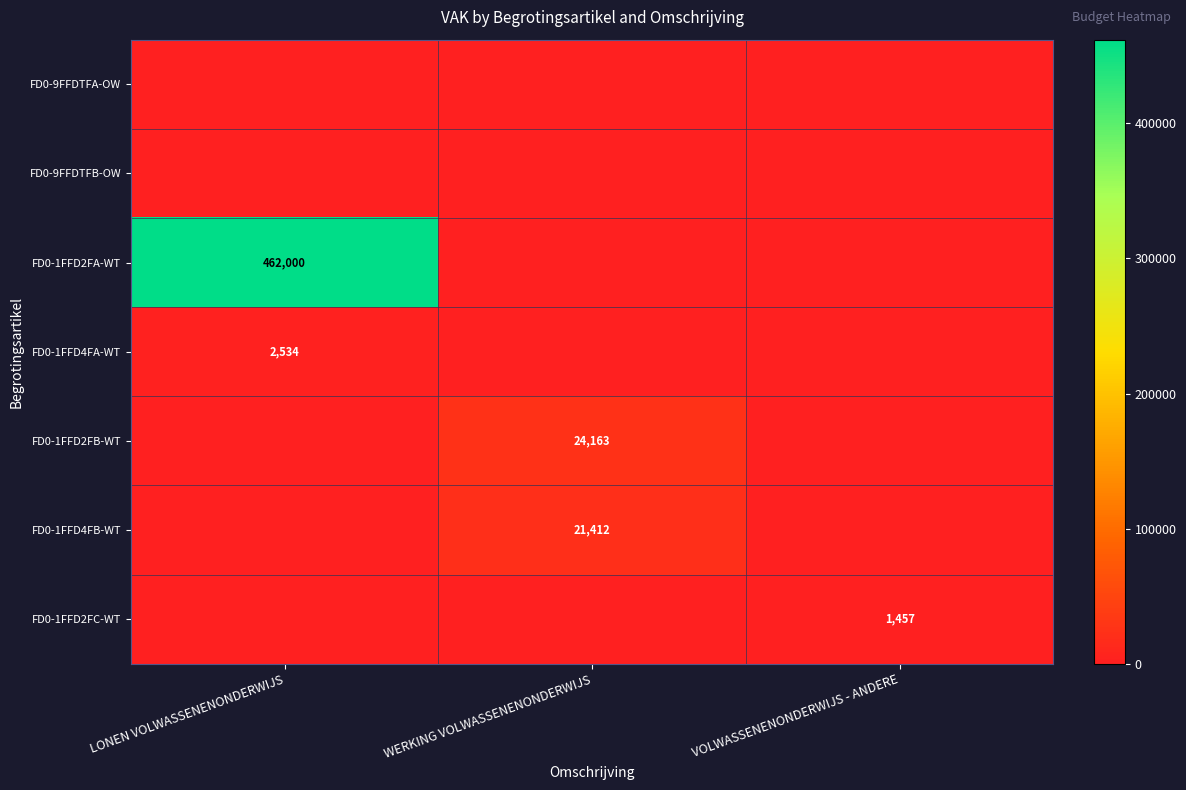

True or false: FD0-1FFD4FB-WT has a value of 21412 at WERKING VOLWASSENENONDERWIJS.

True